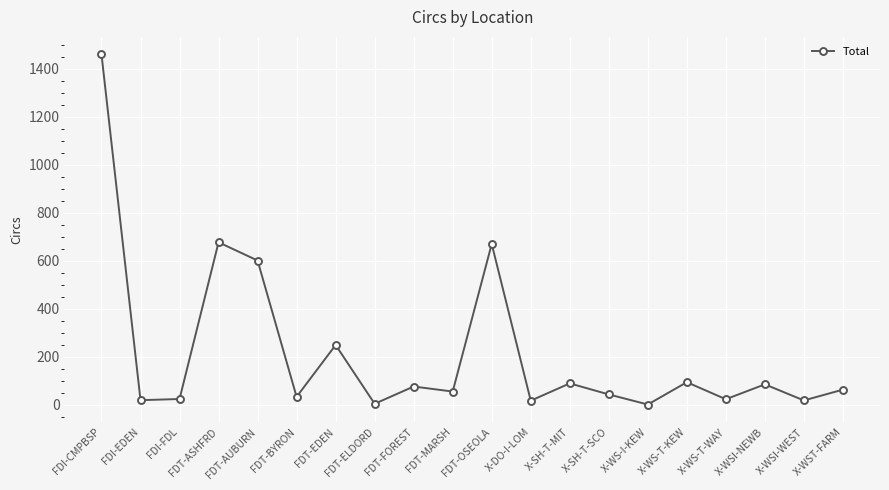

What is the difference between the values at X-WST-FARM and FDT-BYRON?

30